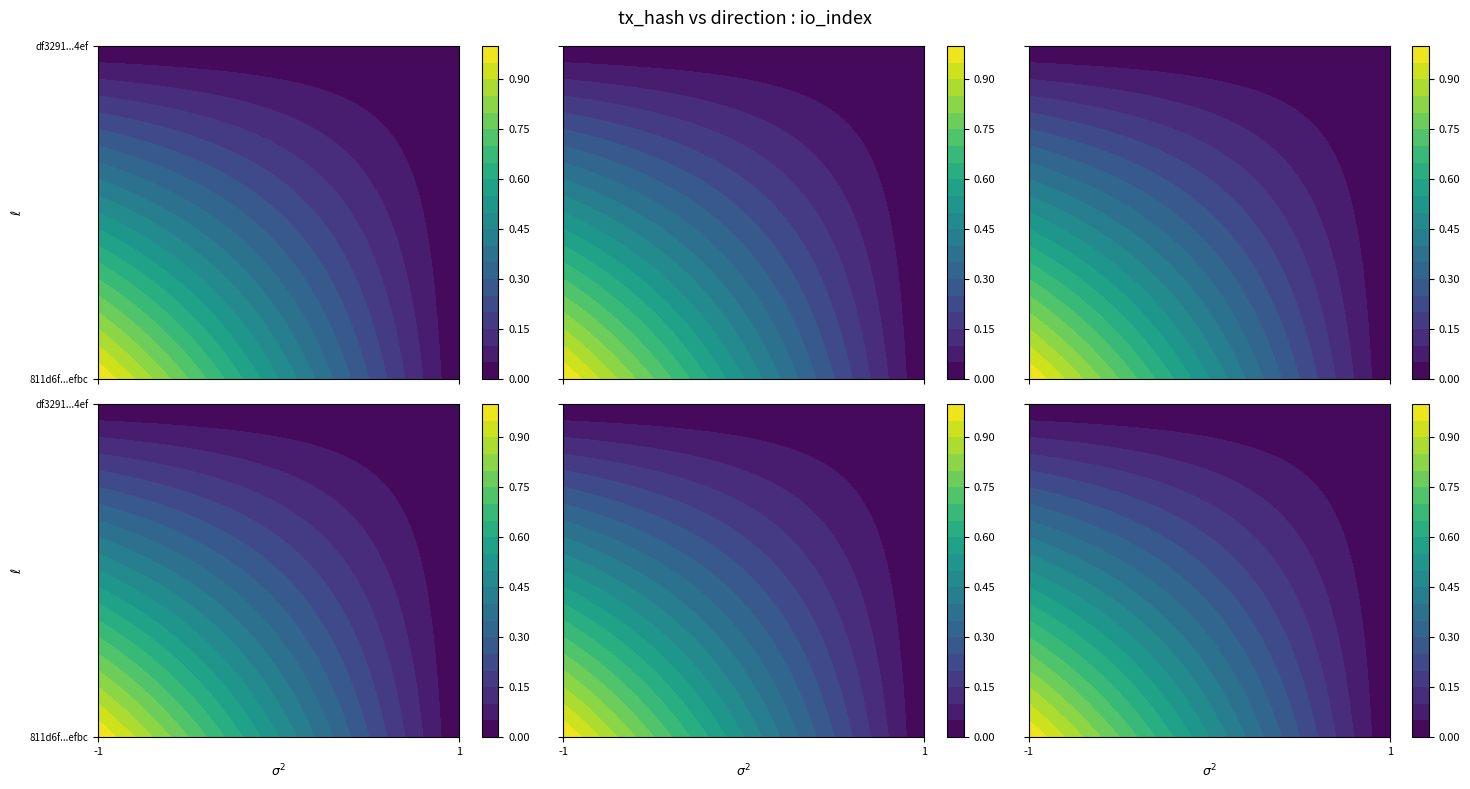

The value of 811d6f6790691255895dd984a3bbfb4f791efbc at 1 is 0. True or false?

False